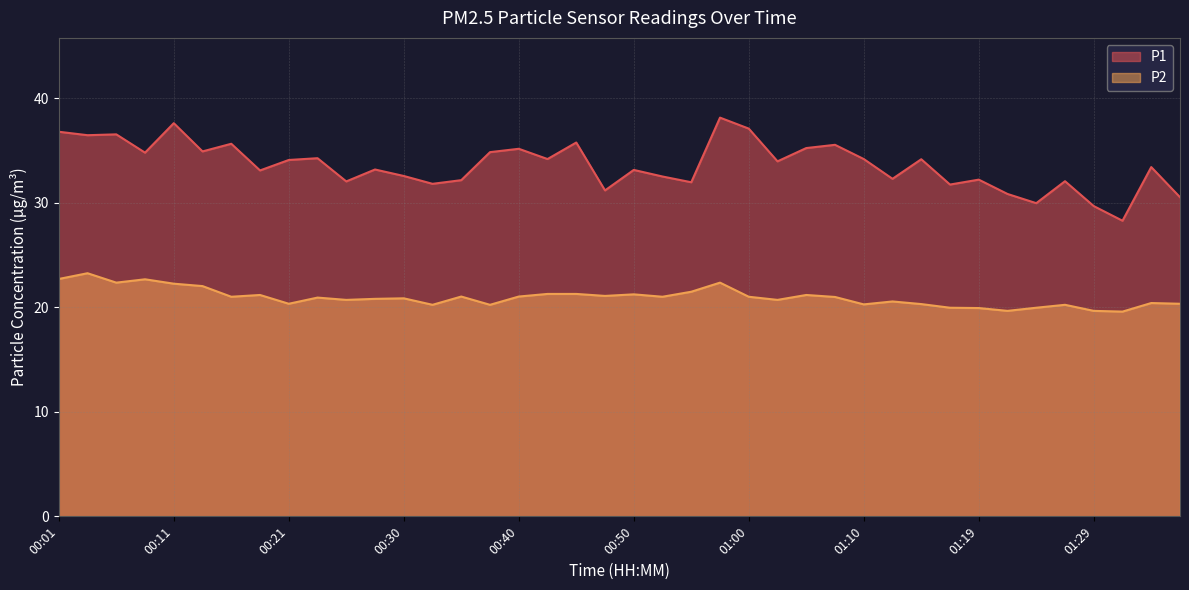

True or false: P2 and P1 intersect in this chart.

False